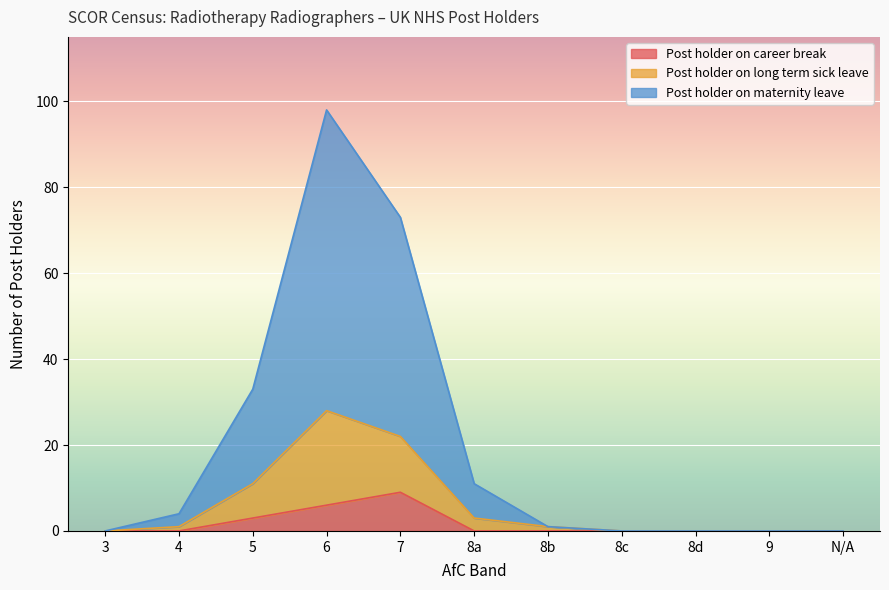

How many interior local peaks does the Post holder on long term sick leave series have?

1